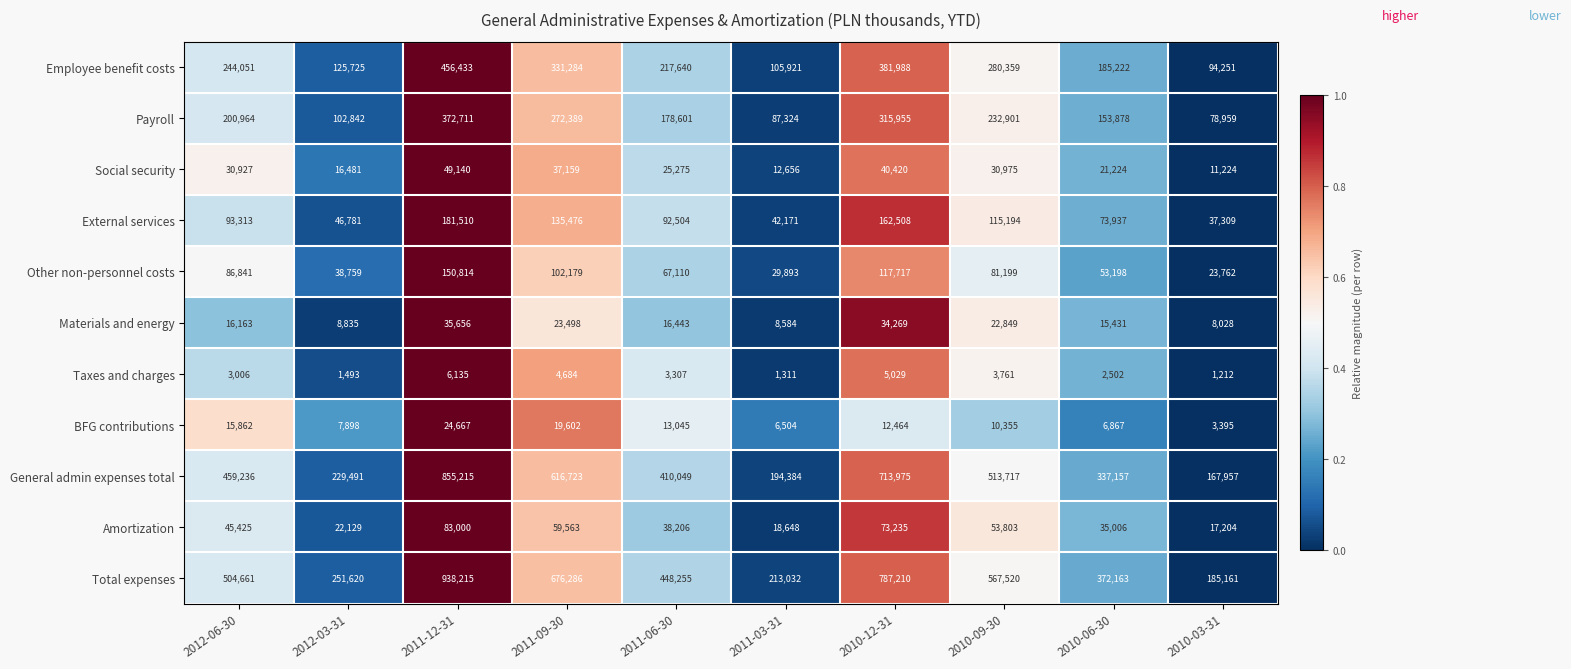

At which category does the chart reach its peak across all series?

2011-12-31